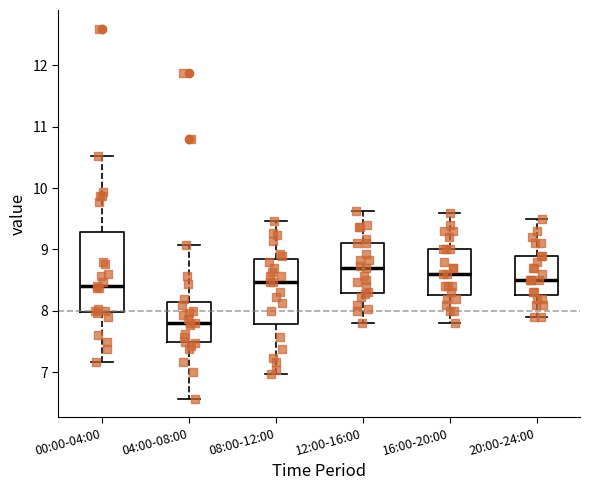

Reading left to right, read every box against the y-axis: the position of its median line, the range the box covers, and the ends of its whiskers. The values are not printed on the chart, so give them approximately, as read against the axis.

00:00-04:00: median 8.4, box 8.0 to 9.3, whiskers 7.2 to 10.5
04:00-08:00: median 7.8, box 7.5 to 8.2, whiskers 6.6 to 9.1
08:00-12:00: median 8.5, box 7.8 to 8.9, whiskers 7.0 to 9.5
12:00-16:00: median 8.7, box 8.3 to 9.1, whiskers 7.8 to 9.6
16:00-20:00: median 8.6, box 8.3 to 9.0, whiskers 7.8 to 9.6
20:00-24:00: median 8.5, box 8.3 to 8.9, whiskers 7.9 to 9.5